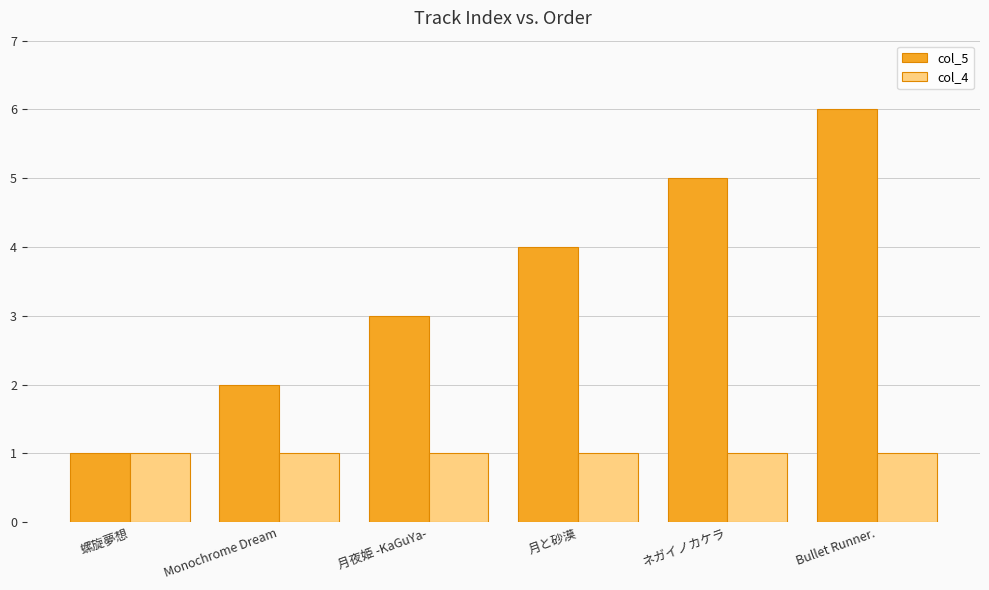

What is the sum of the col_4 values at 螺旋夢想 and 月夜姫 -KaGuYa-?

2